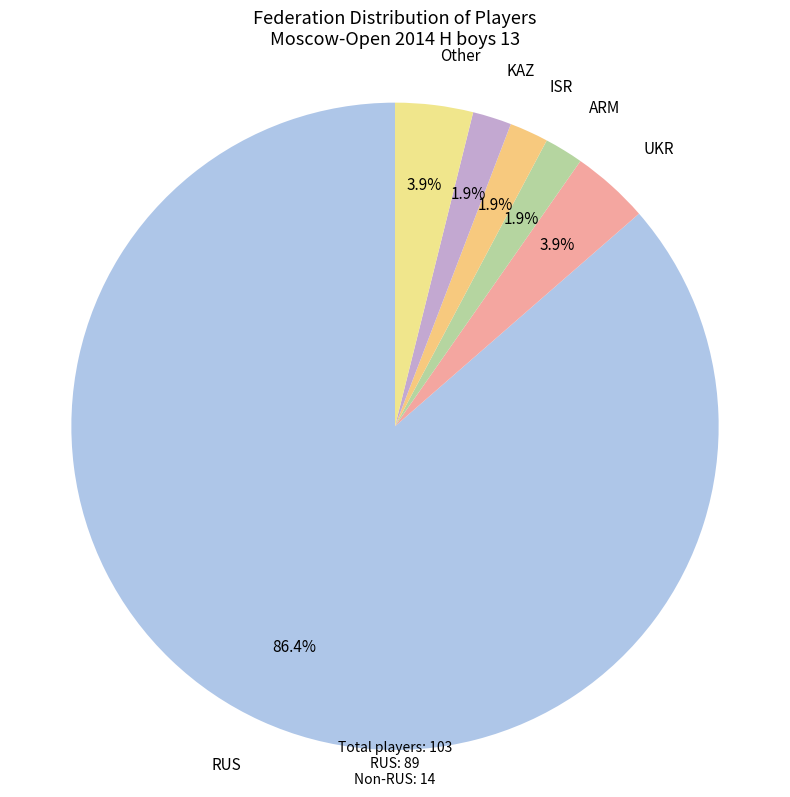

Combined, do UKR and KAZ account for over 50%?

No